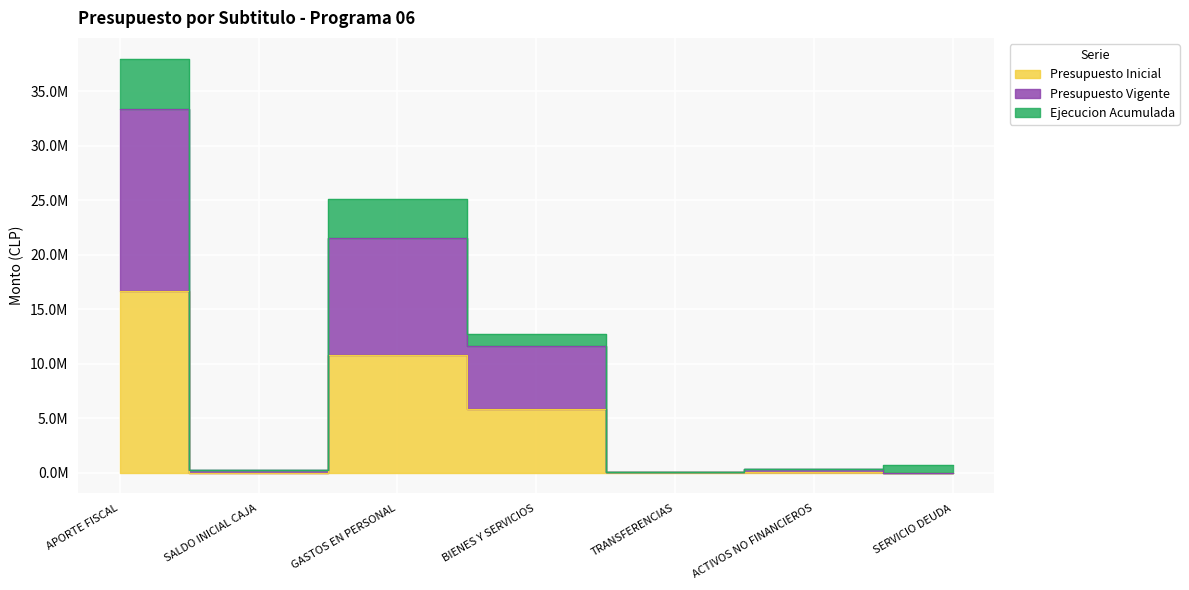

Where is the first local maximum for Ejecucion Acumulada?

GASTOS EN PERSONAL